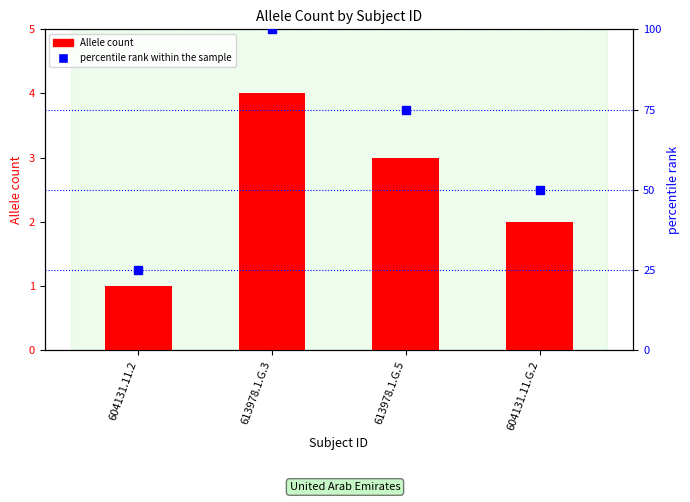

Which label corresponds to the largest value in the chart?

613978.1.G.3